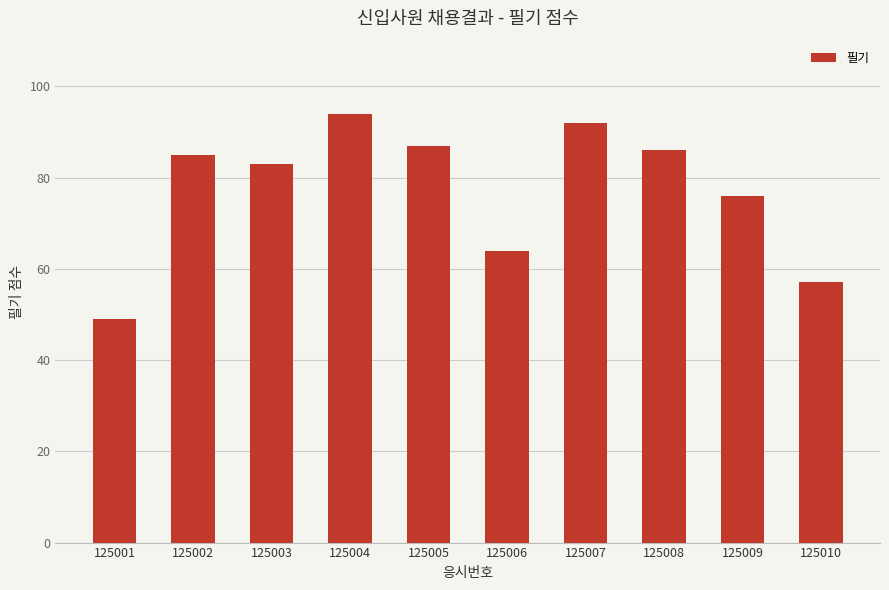

Count the number of categories in the chart.

10